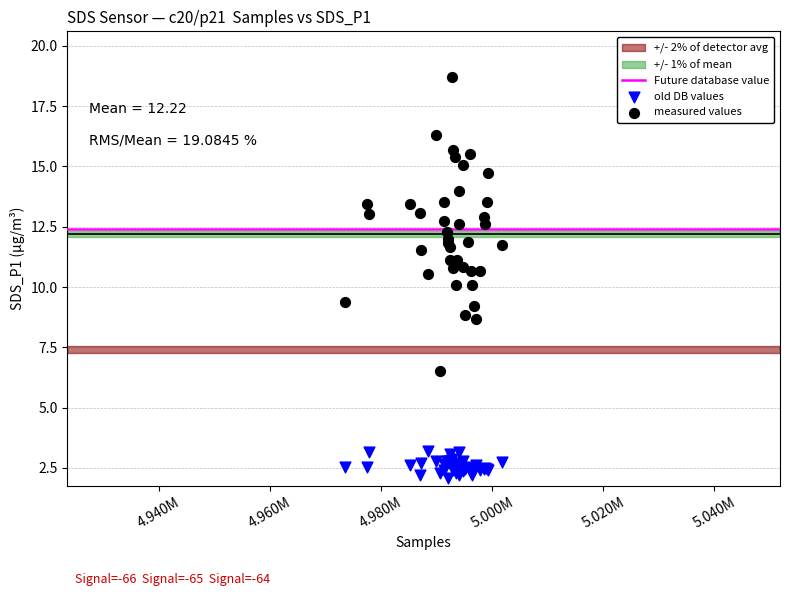

Which series contains the lowest Y value?

old DB values